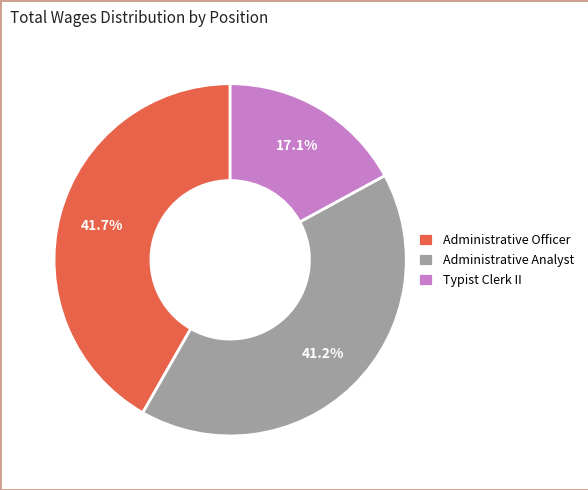

To the nearest percent, what is the average slice percentage?

33%